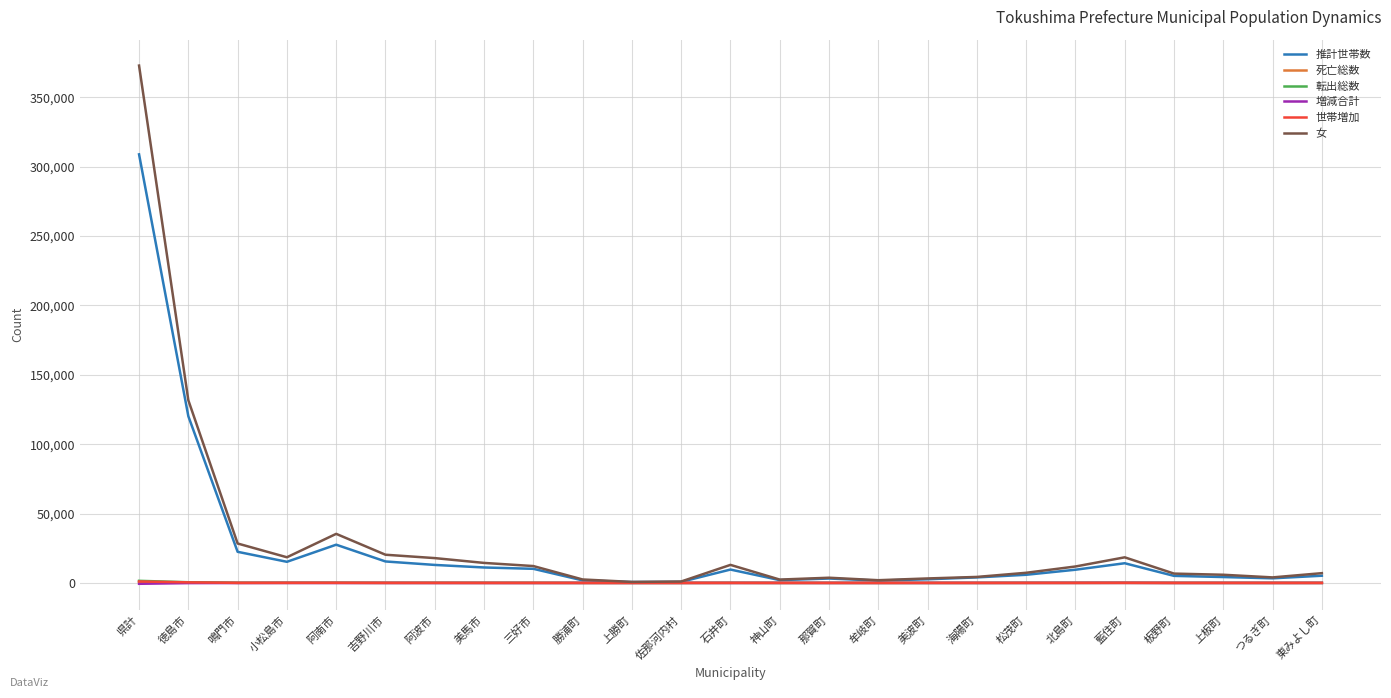

Where is the first local maximum for 女?

阿南市